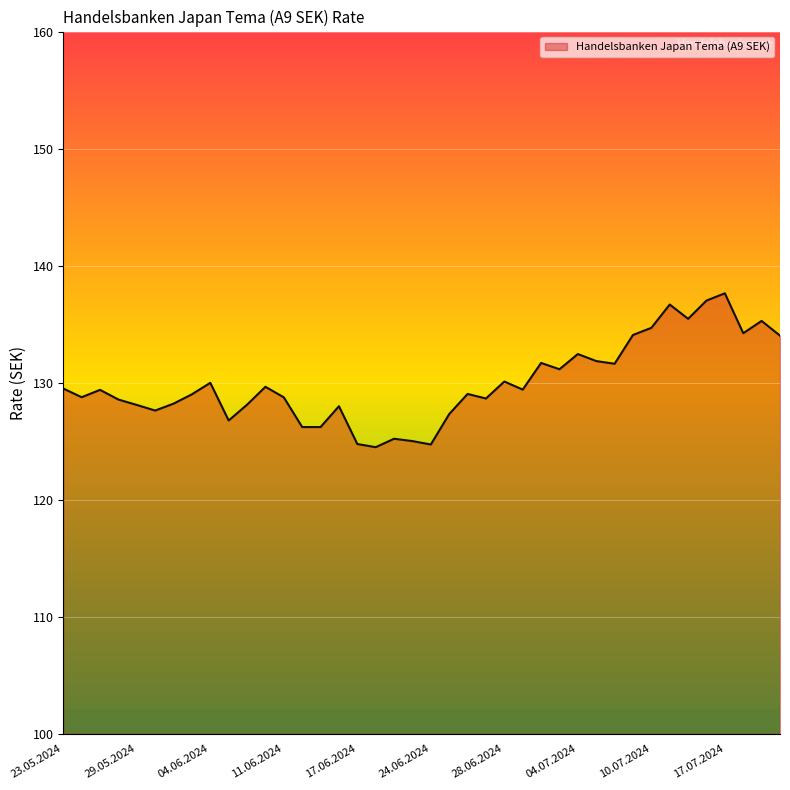

What is the smallest value displayed?

124.5